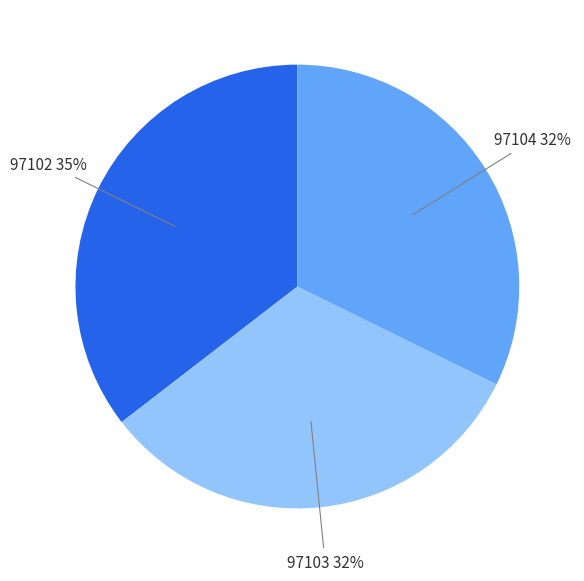

Combined, do 97102 and 97104 account for over 50%?

Yes